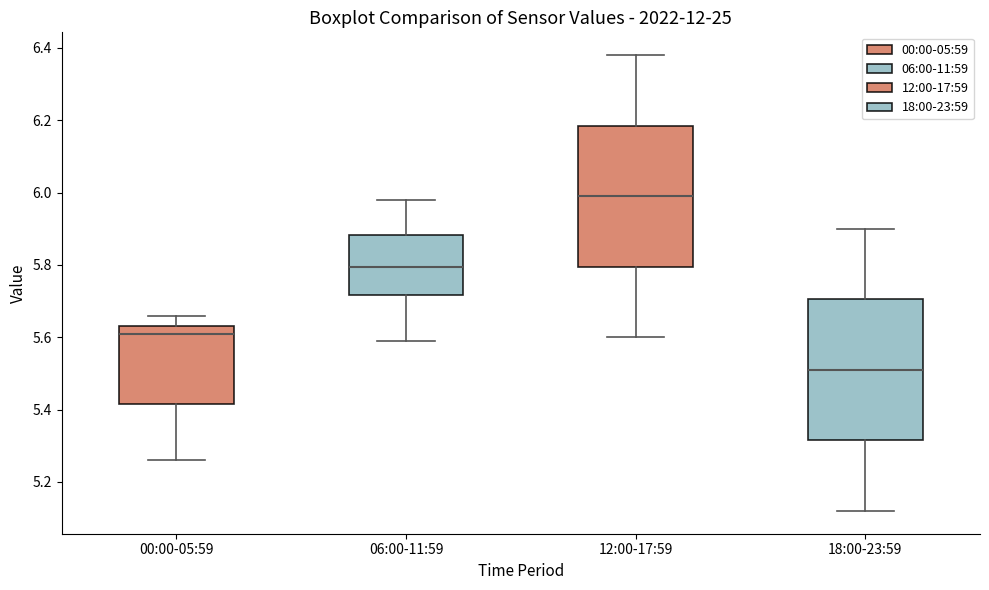

Where does the upper whisker of the box for 06:00-11:59 end on the y-axis? The values are not printed on the chart, so give them approximately, as read against the axis.

5.98